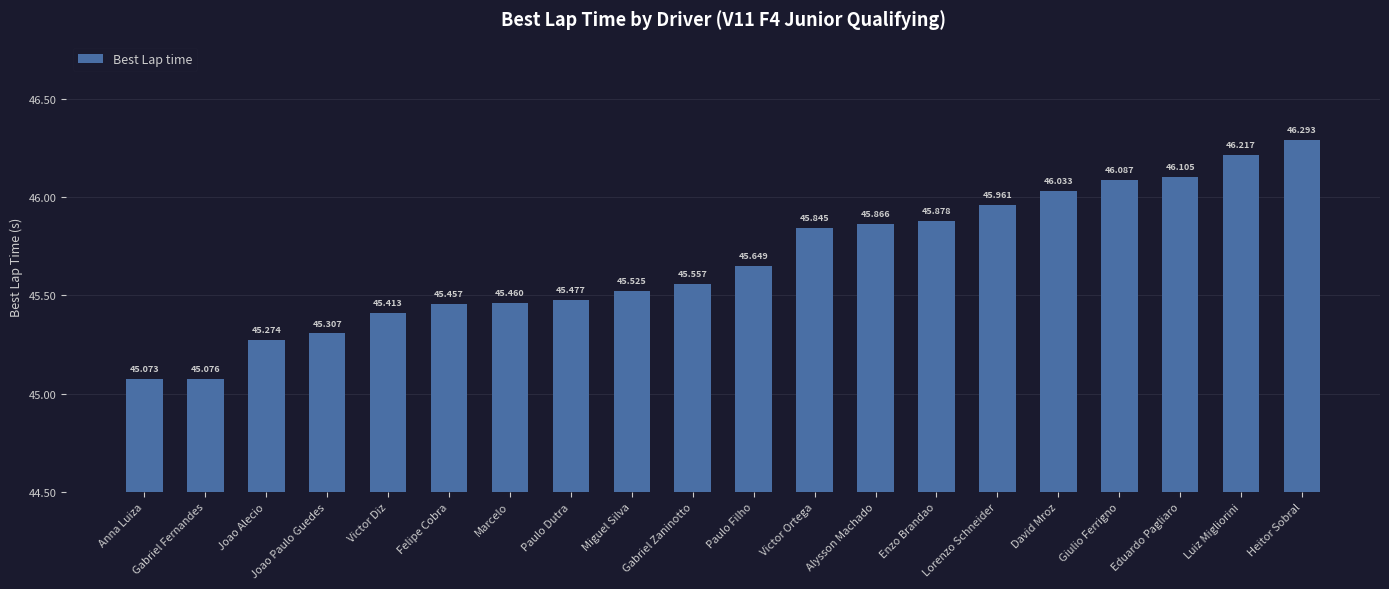

Is it true that the value at Victor Ortega is 45.8?

True